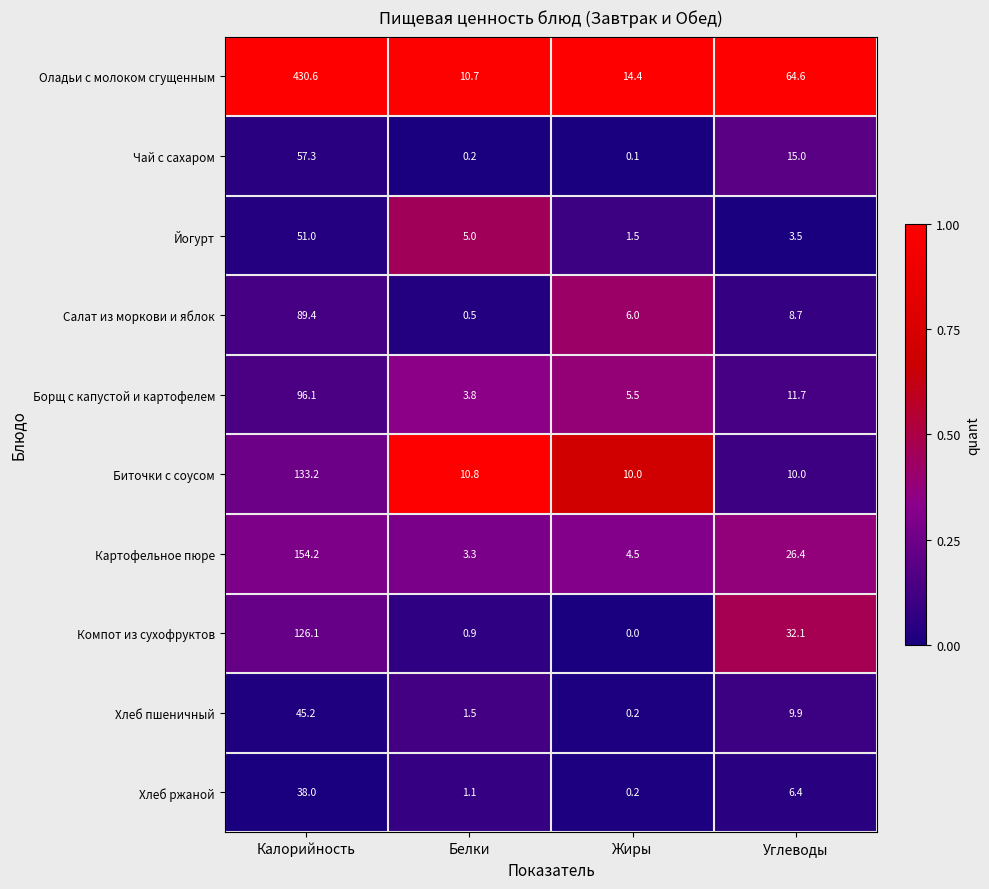

Where is Чай с сахаром nearest to the value 28?

Углеводы